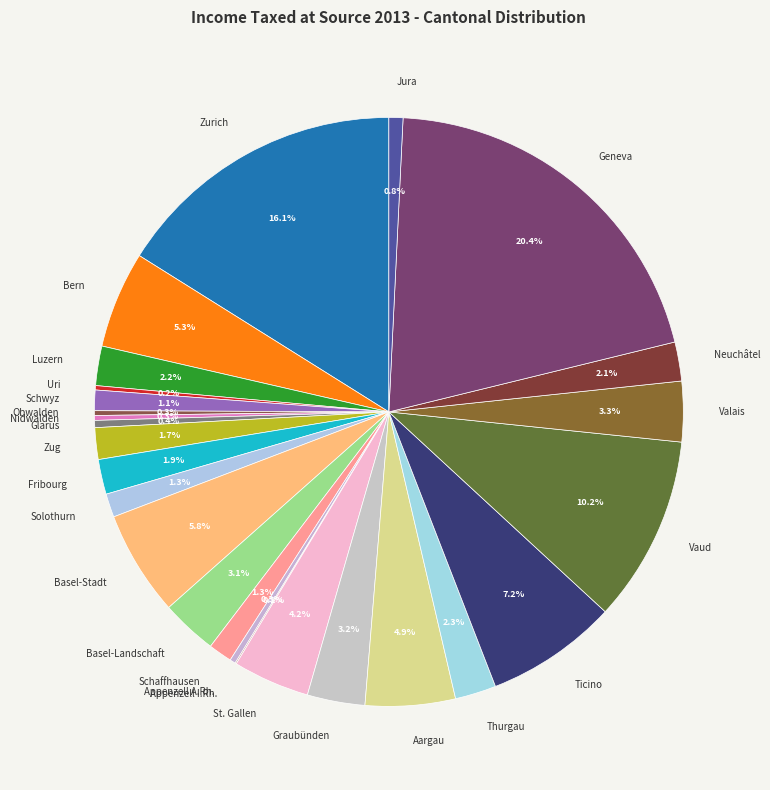

The Solothurn slice represents 1% of the pie. True or false?

True